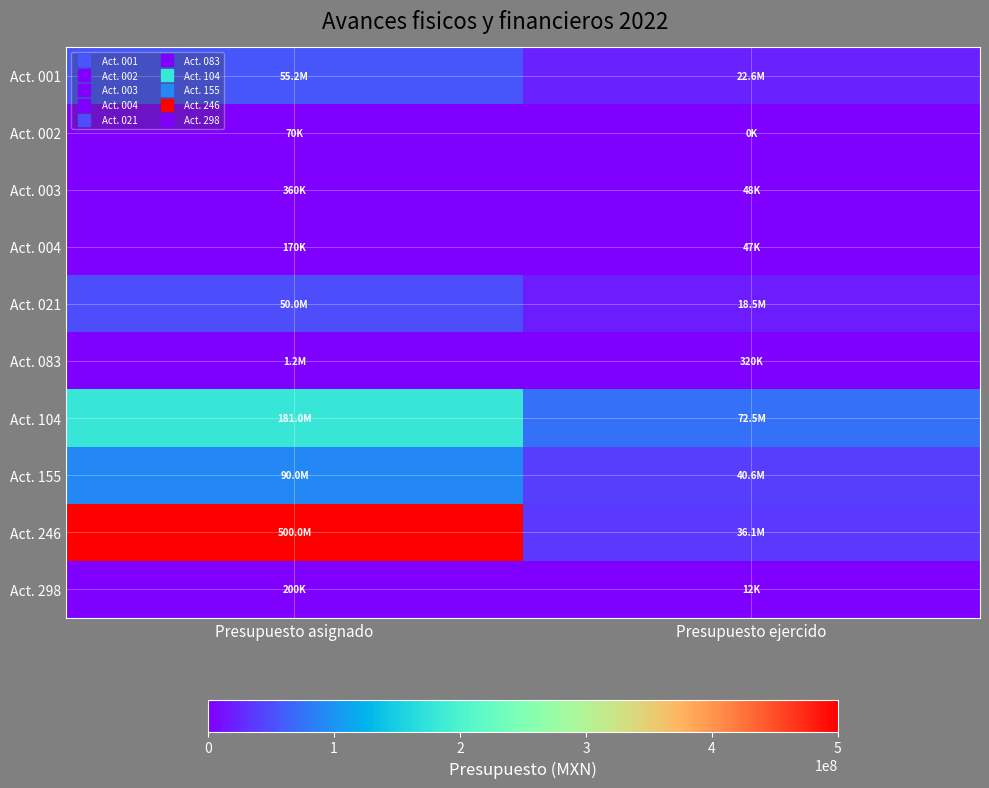

What is the spread (max minus min) of values at Presupuesto asignado?

499930000.0